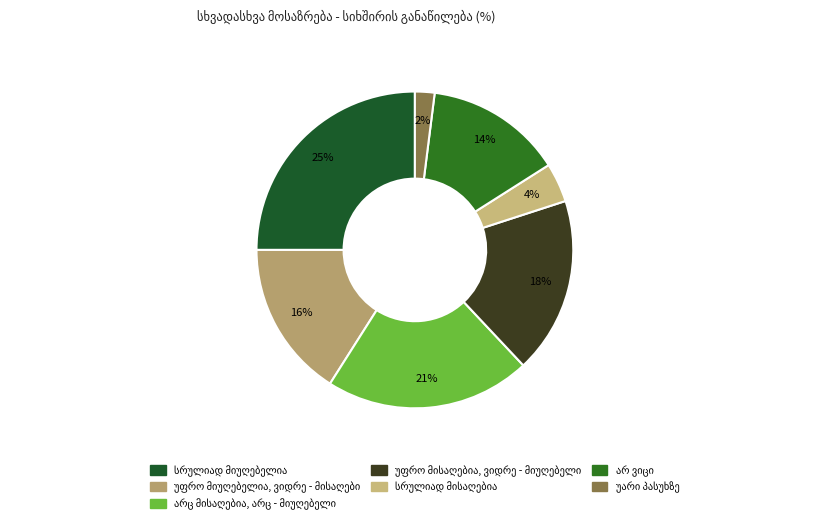

How many slices are in this pie chart?

7